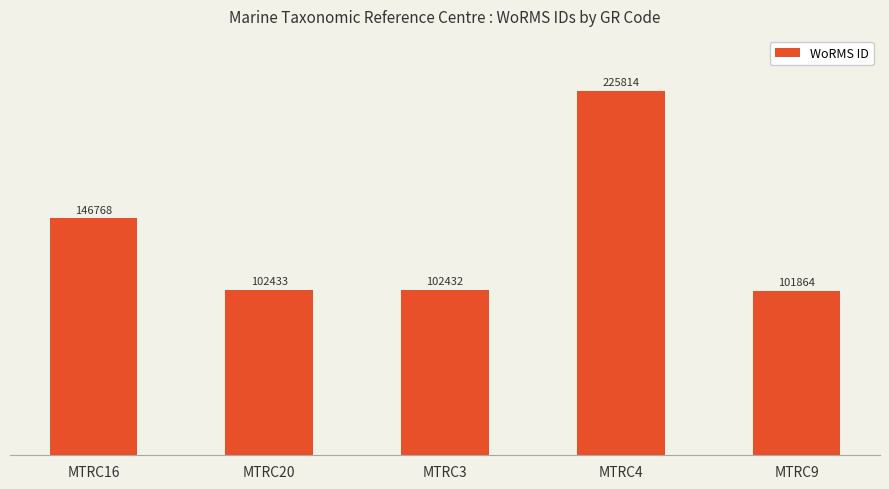

Approximately how many times larger is the value at MTRC3 compared to MTRC20?

1.0